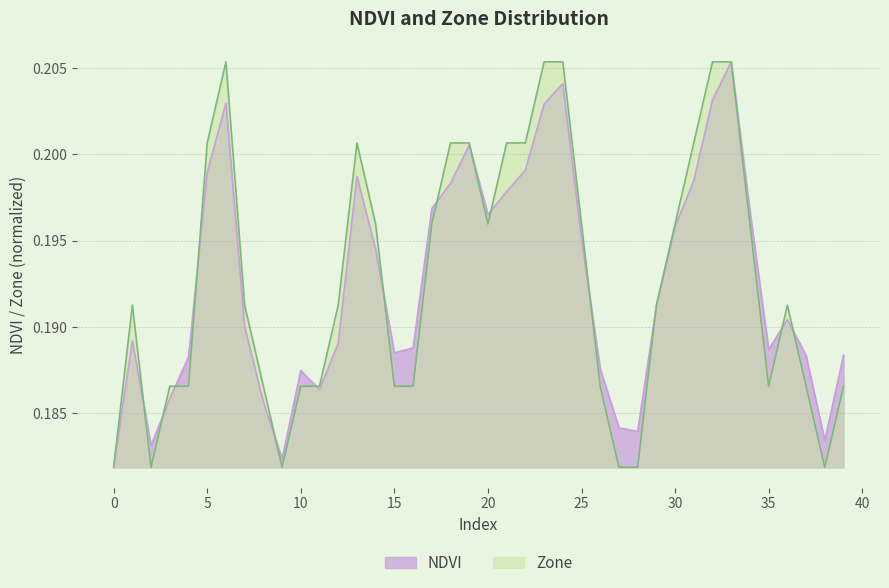

The NDVI series shows 0.1 at 35. True or false?

False